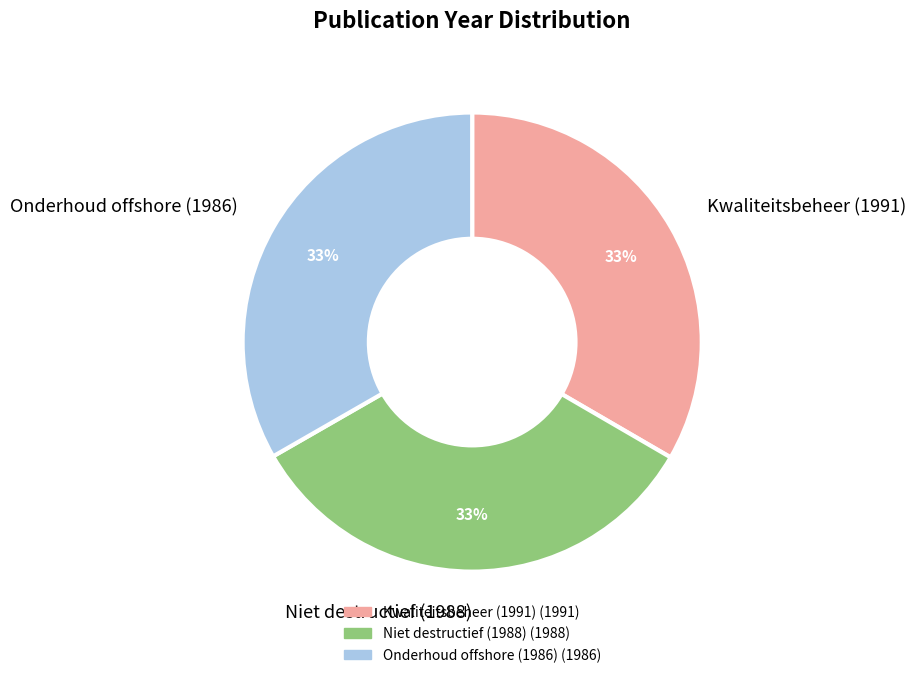

To the nearest percent, what is the combined percentage of Kwaliteitsbeheer (1991) and Onderhoud offshore (1986)?

67%